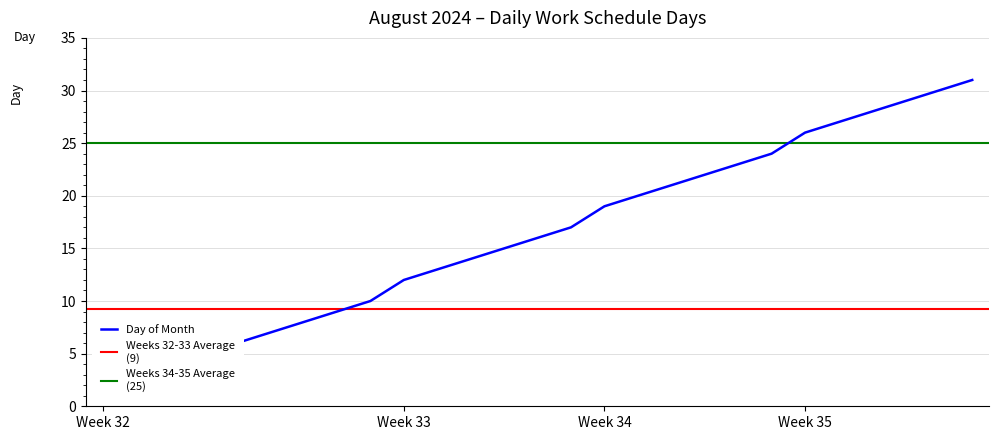

How many values are below 16?

13